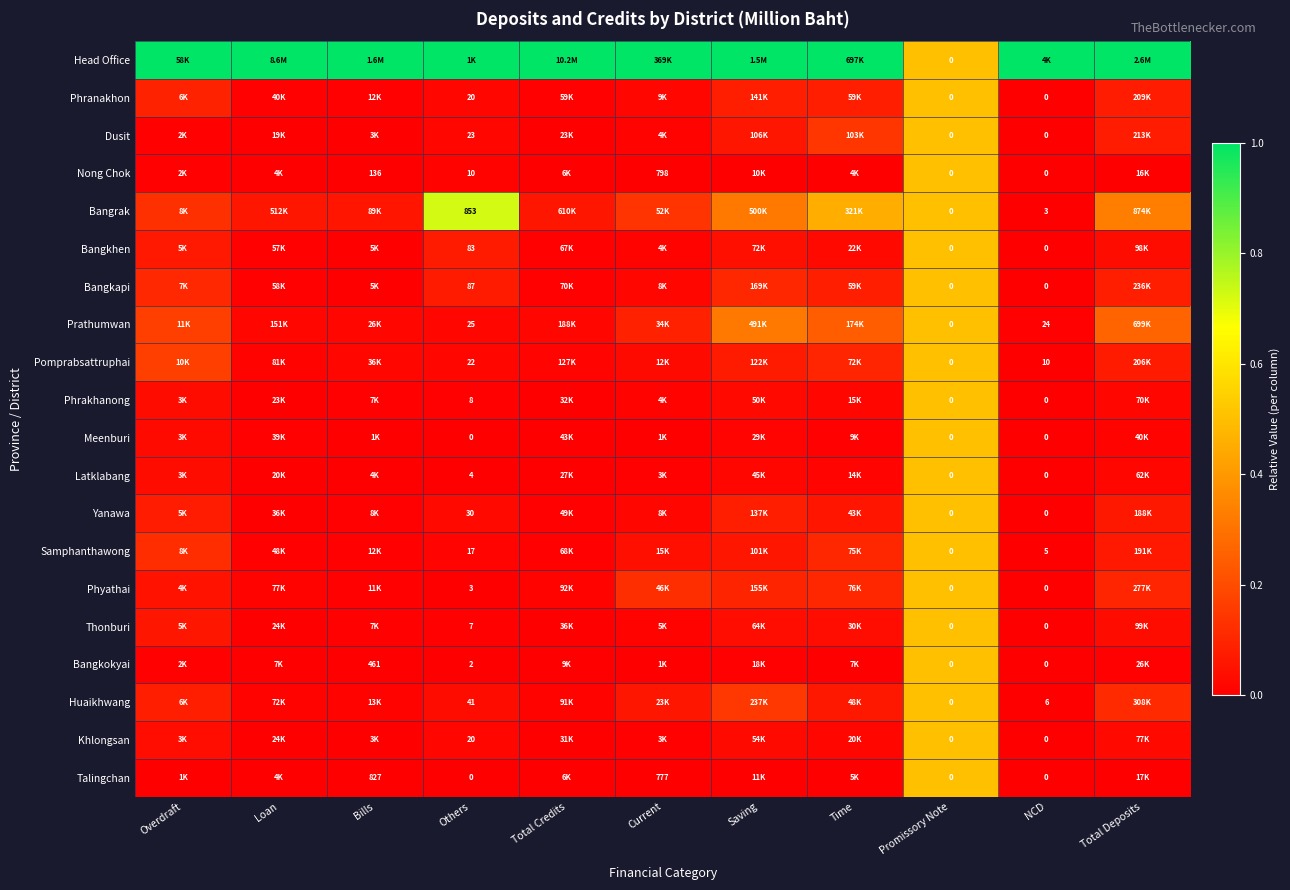

What is the total value across all series at NCD?

1.0